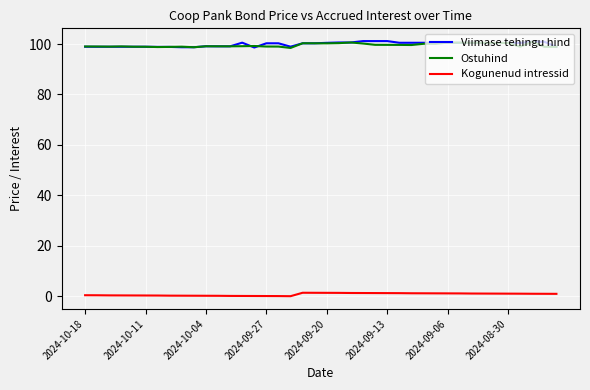

What is the greatest value displayed?

101.2